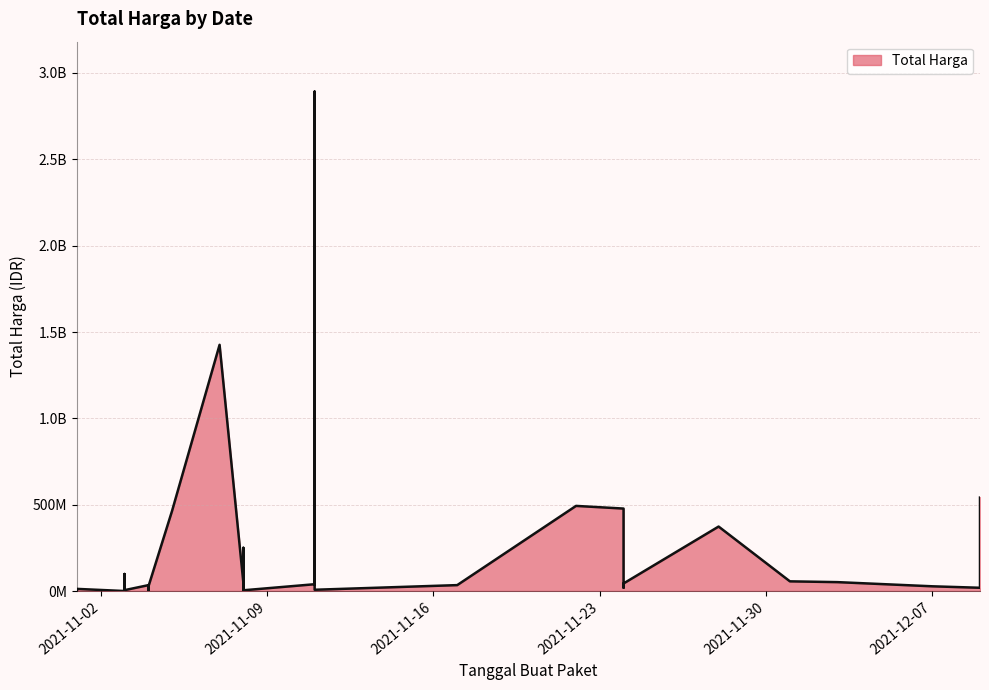

What is the greatest value displayed?

2892122000